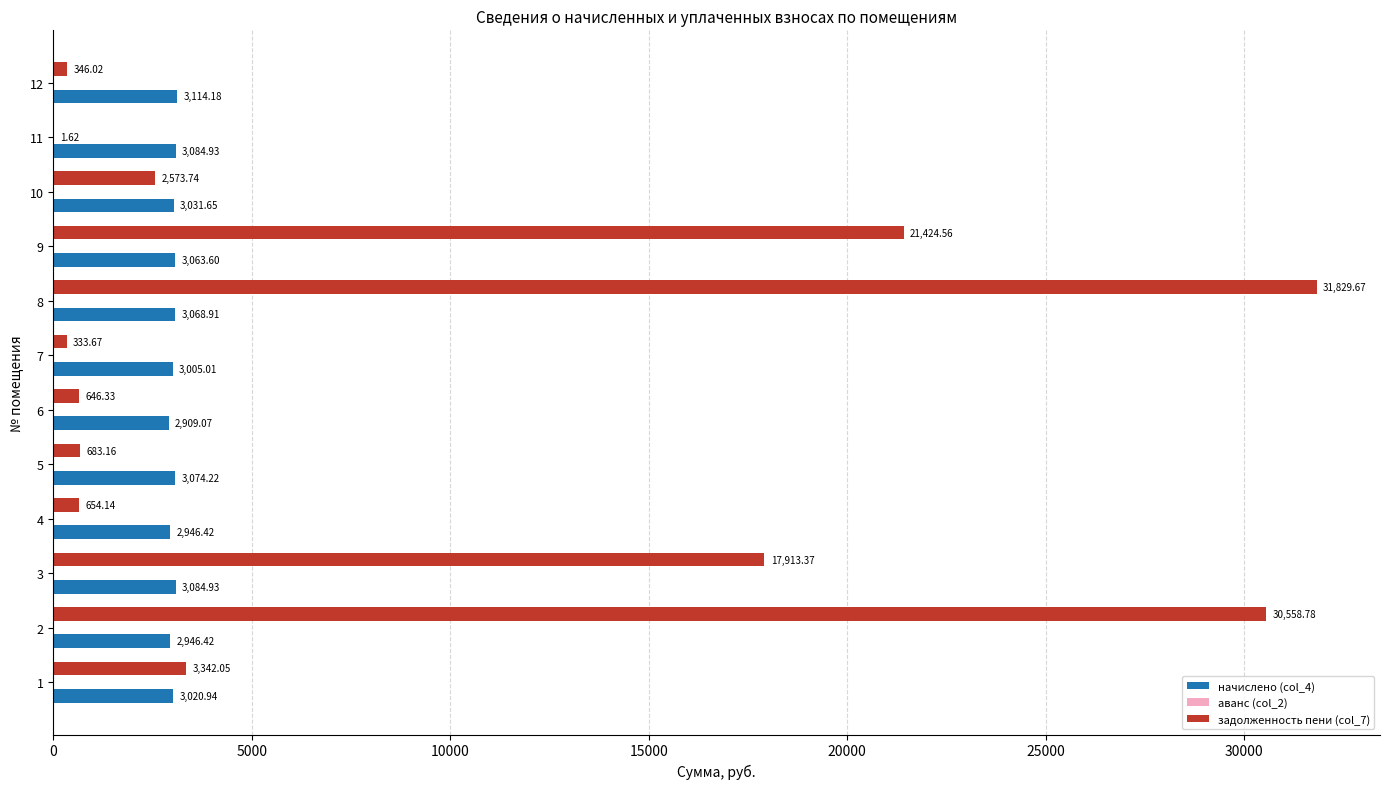

Which series has the largest total across all categories?

задолженность пени (col_7)